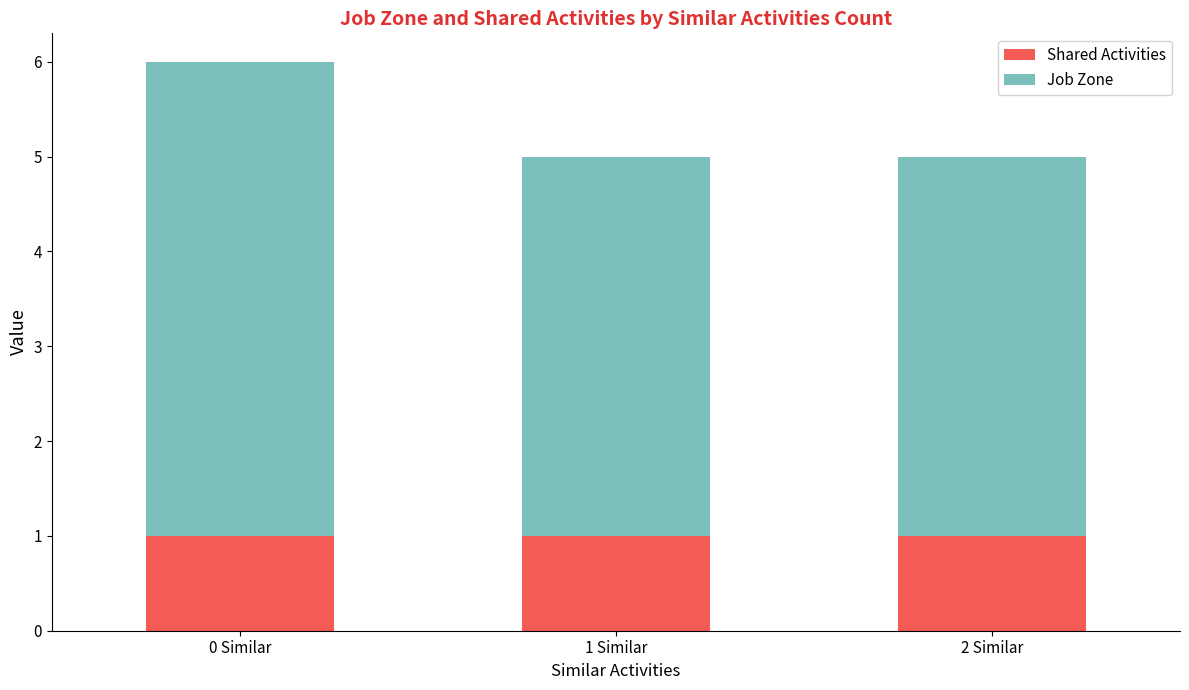

True or false: Shared Activities has a value of 0 at 1 Similar.

False